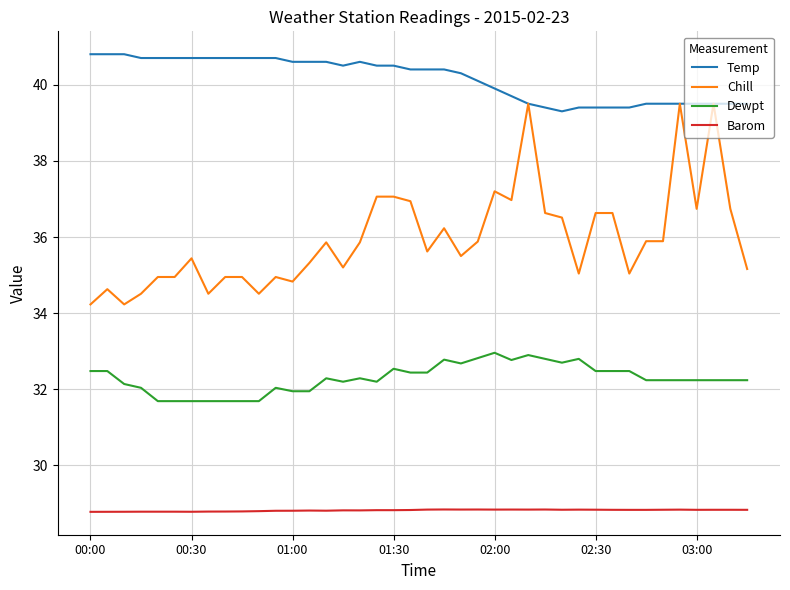

Is this an area chart (filled region under the line)?

No